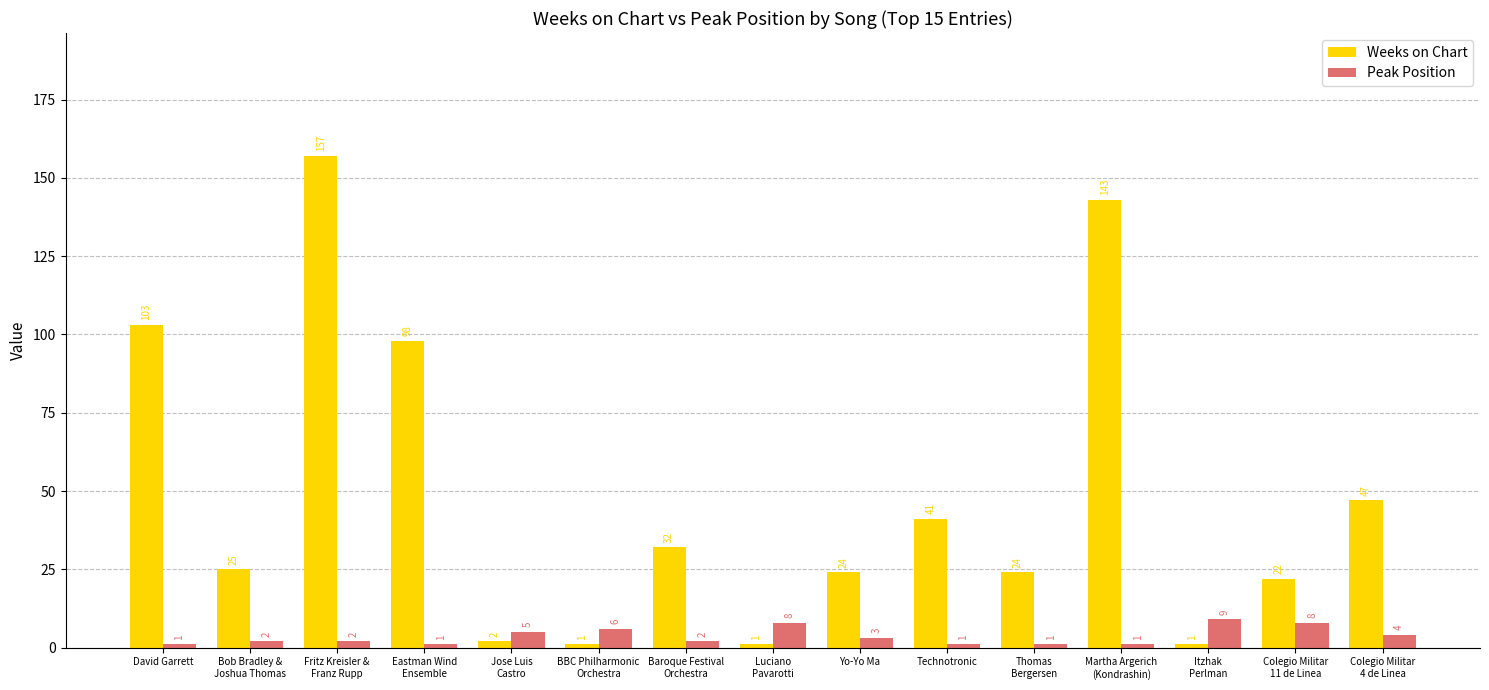

What is the maximum value shown in the chart?

157